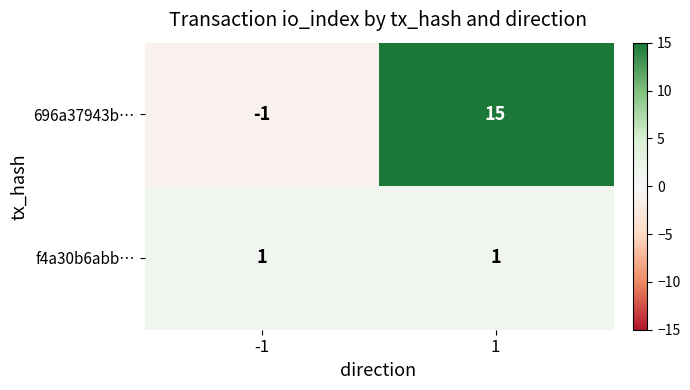

At how many categories does at least one series exceed 12?

1